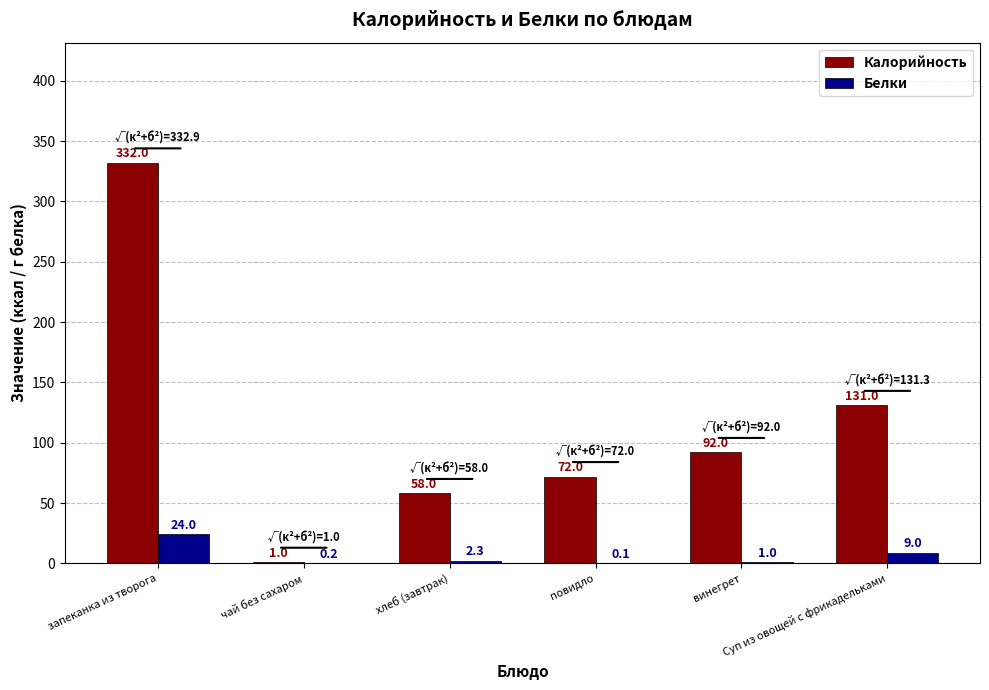

What is the sum of all Калорийность values?

686.0